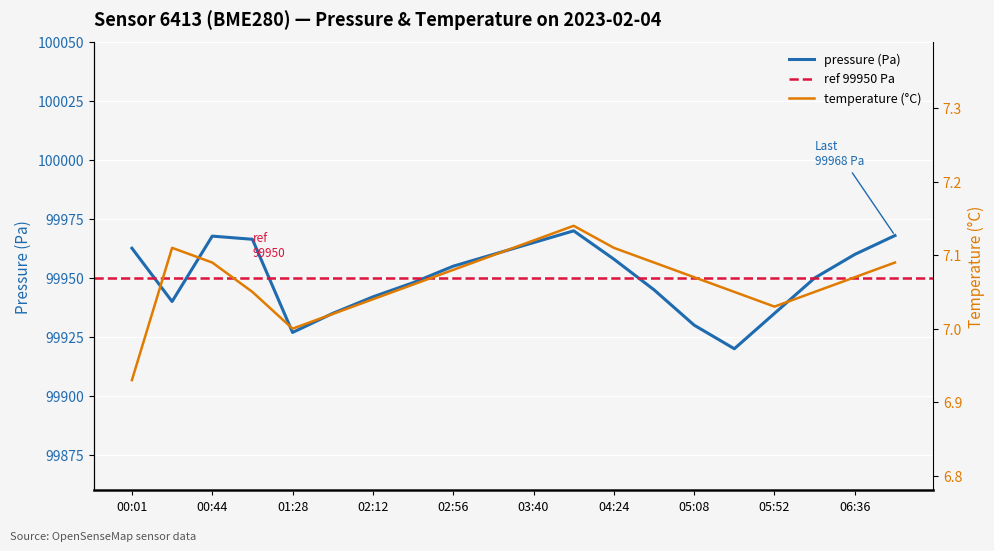

True or false: pressure (Pa) has a value of 159980.8 at 01:28.

False